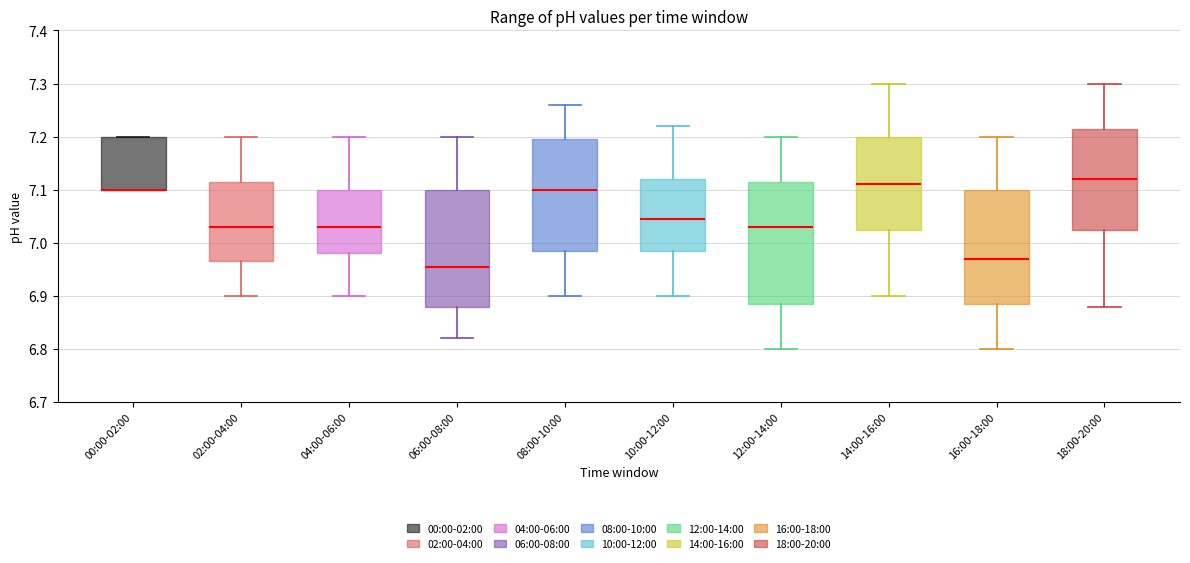

Comparing the boxes themselves (not the whiskers), which one is the tallest?

12:00-14:00